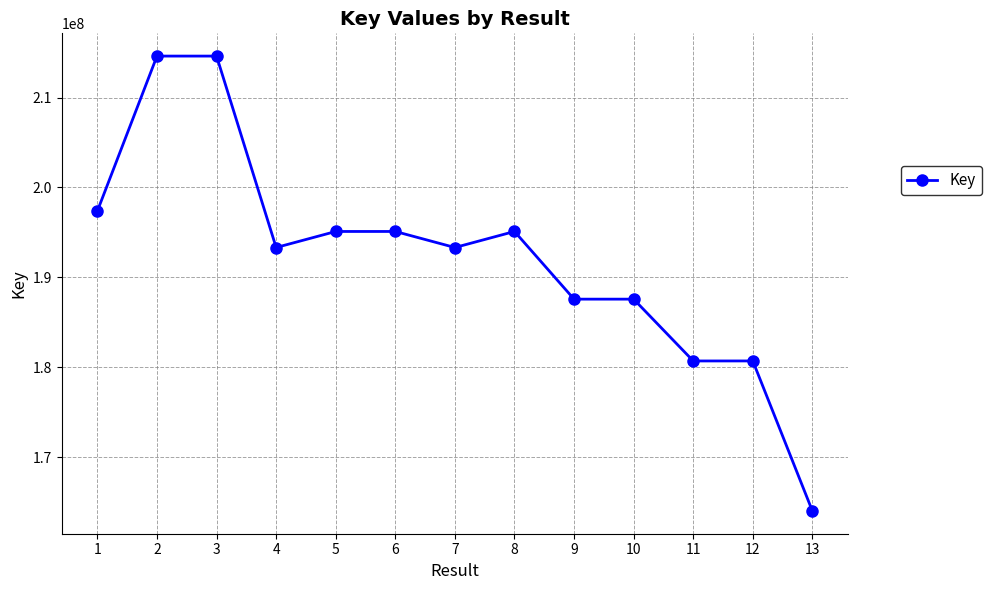

True or false: the data has more than 0 interior local peaks.

True